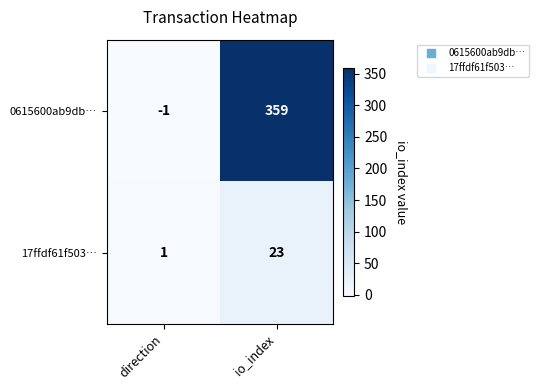

Rank the series by their maximum value, from highest to lowest.

0615600ab9db…, 17ffdf61f503…